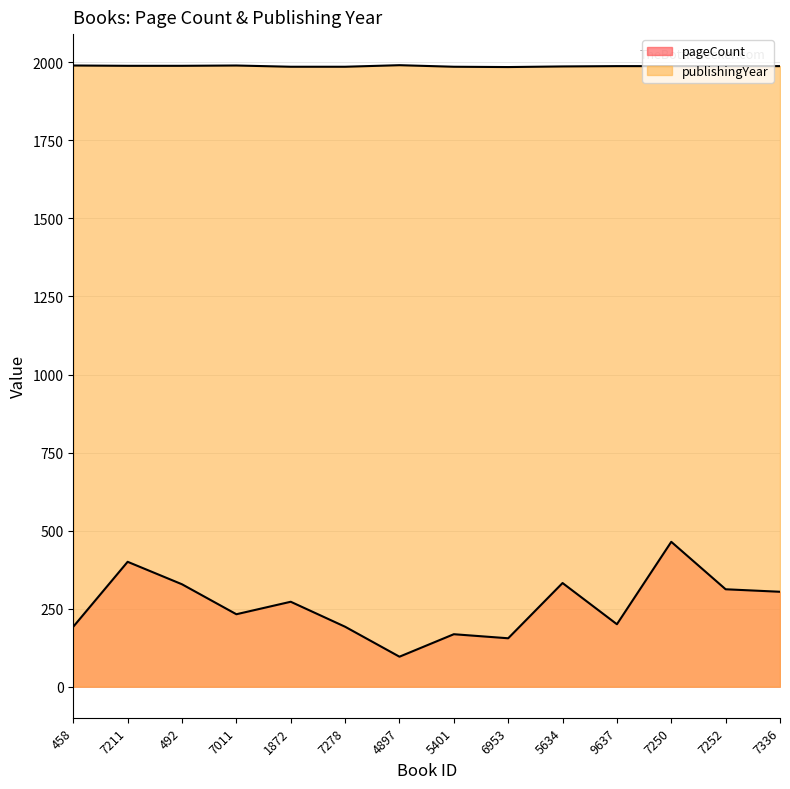

Where is the first local maximum for publishingYear?

7011